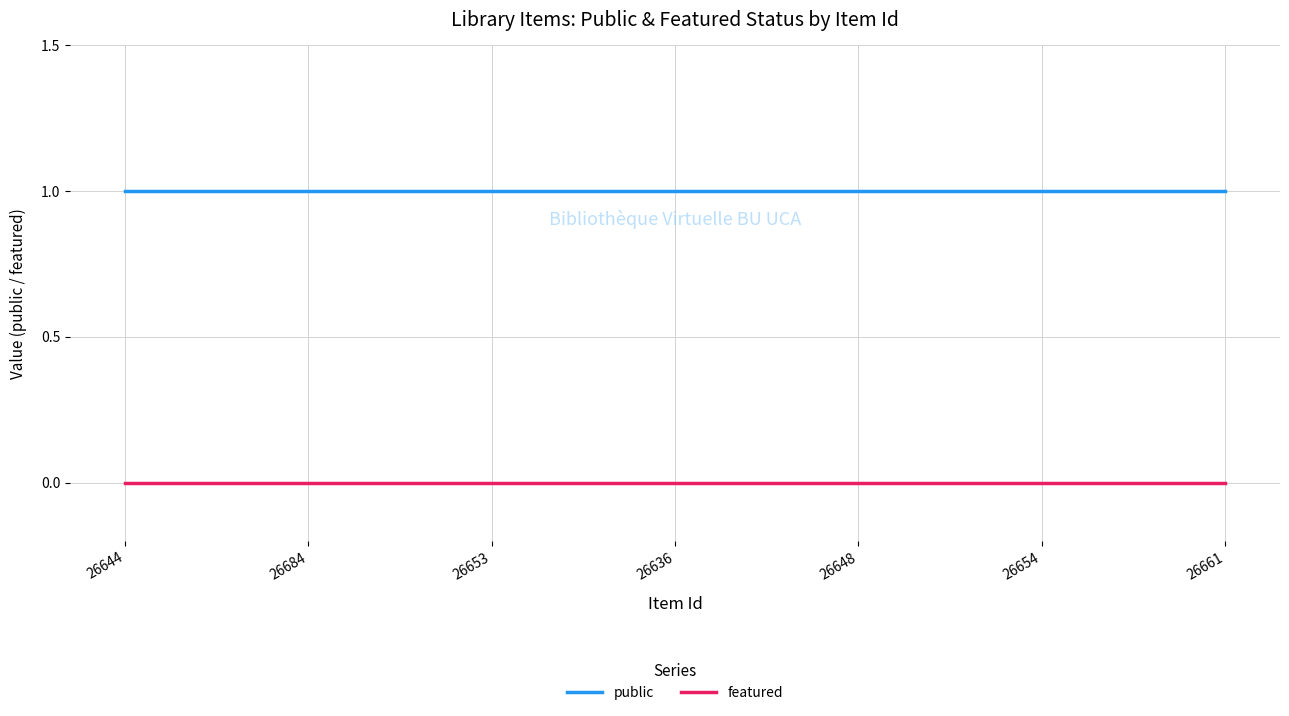

What is the difference between the highest and lowest values at 26653?

1